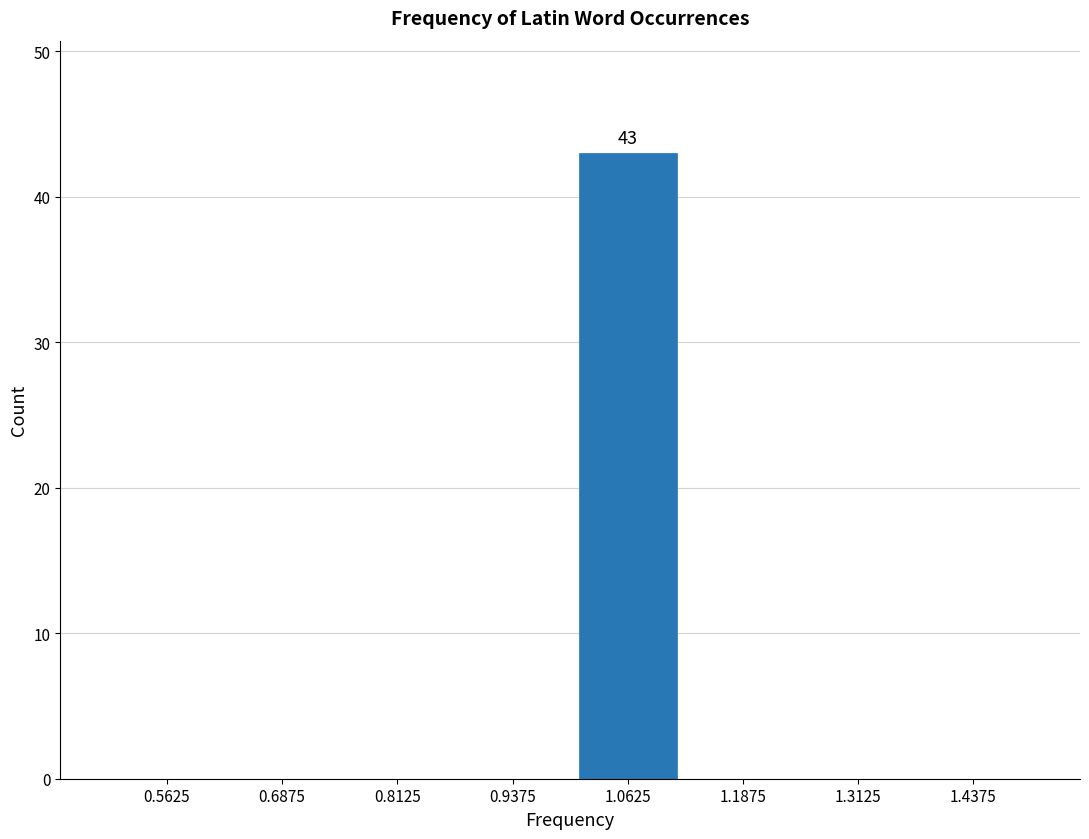

Over which range of the x-axis is the bar tallest?

1.000 to 1.125